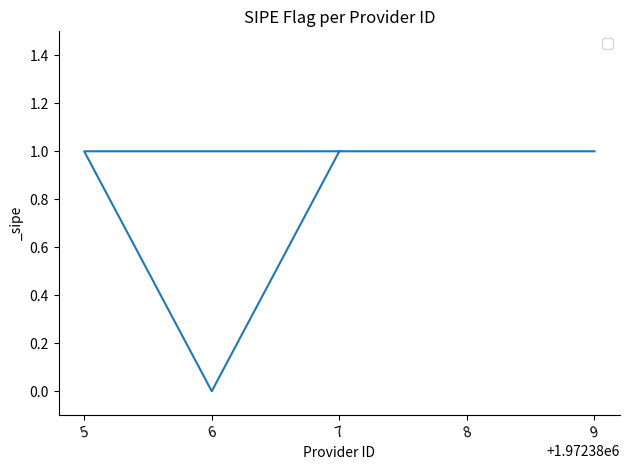

Which label corresponds to the largest value in the chart?

7